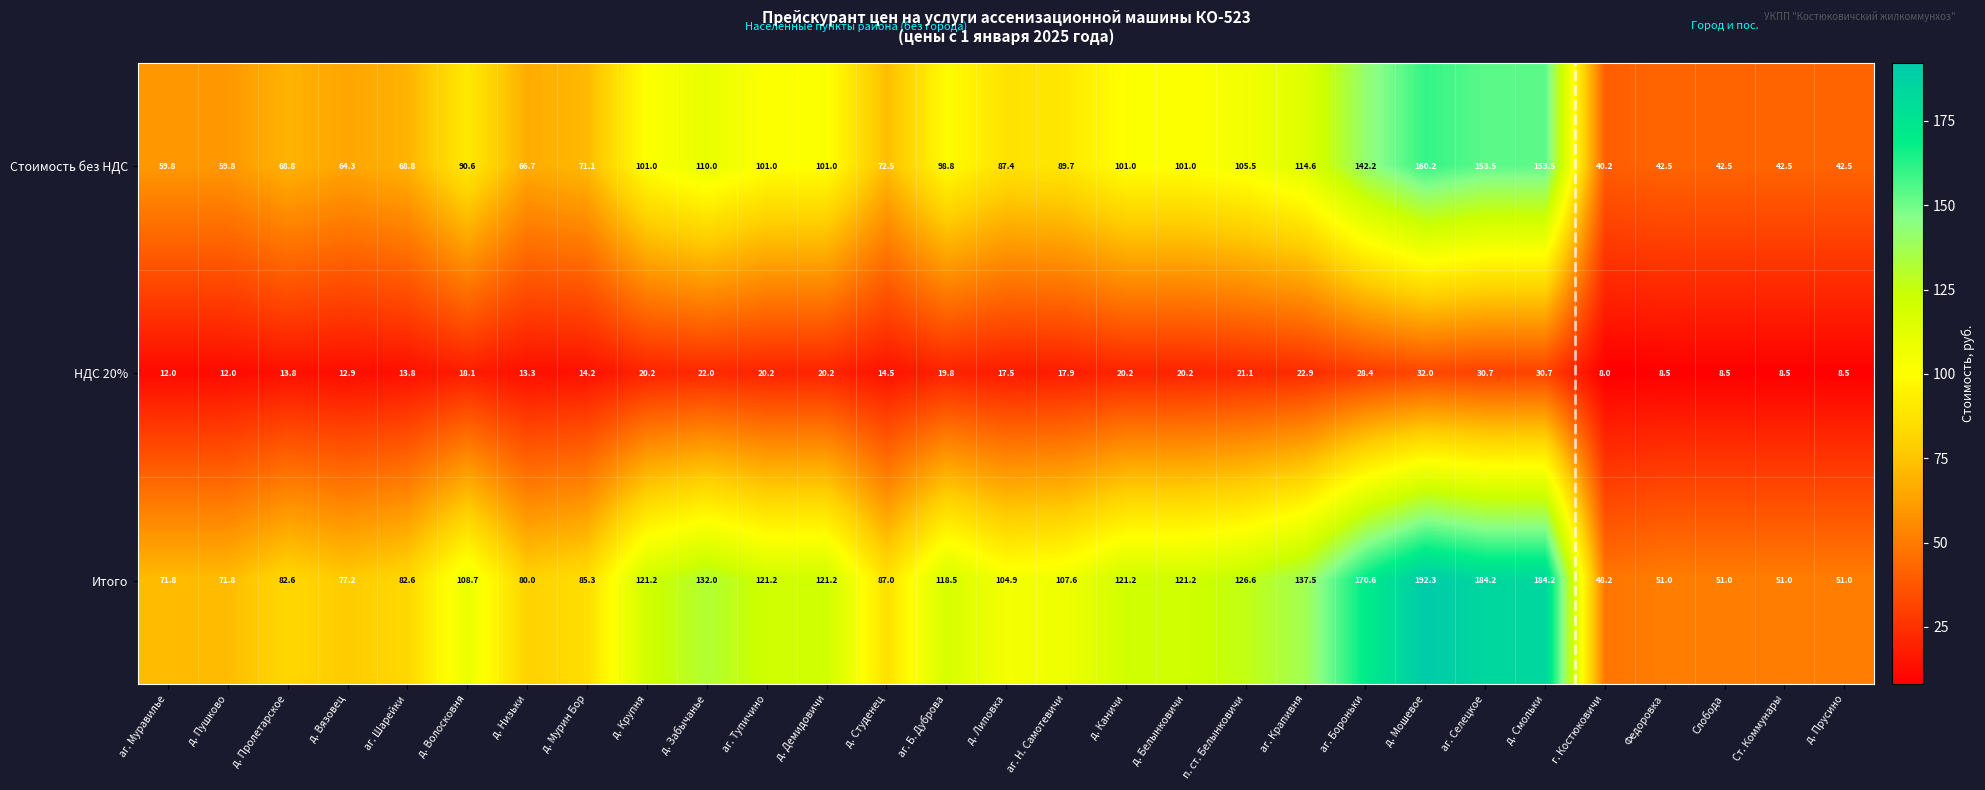

Where does the Итого series first go above 107?

д. Волосковня